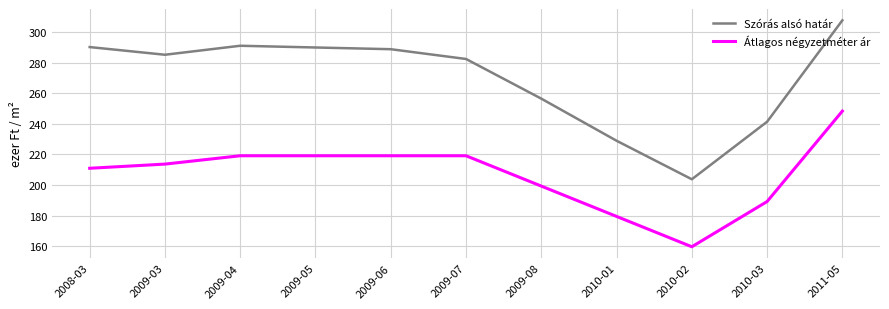

Which label corresponds to the smallest value in the chart?

2010-02